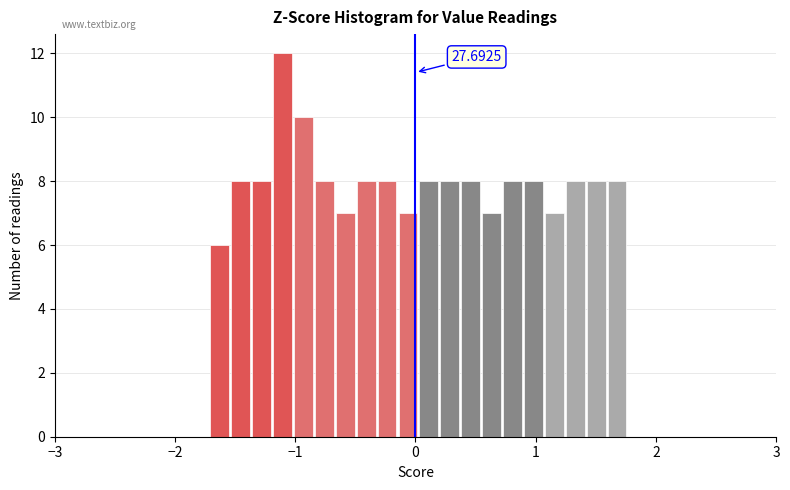

Around what value on the x-axis is the tallest bar? Give the approximate position of its centre, as read against the axis.

-1.1